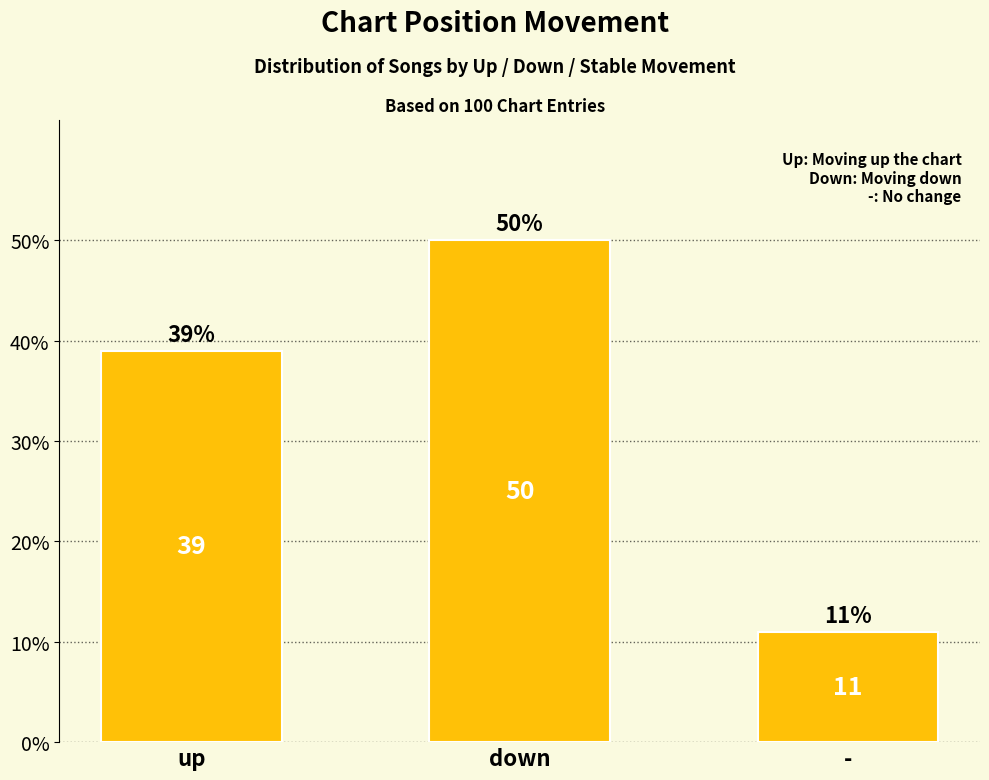

Count the values in the range 11 to 50.

3